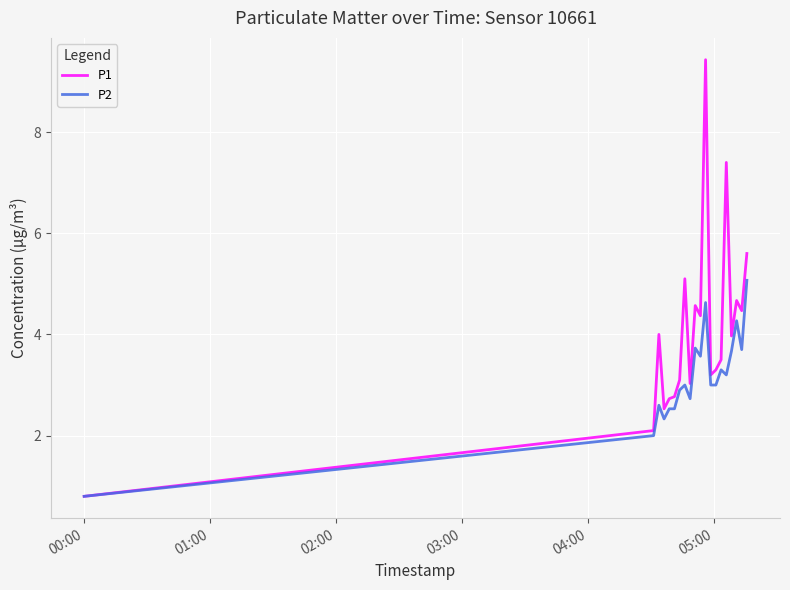

What is the maximum value for P1?

9.4